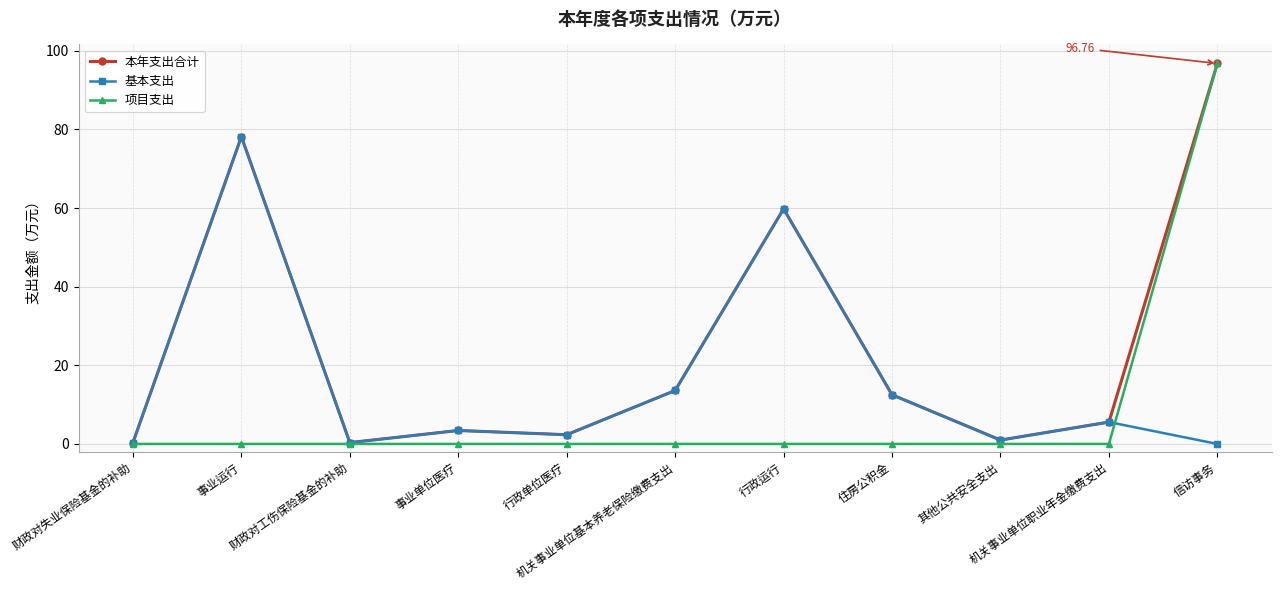

How many values in the 基本支出 series exceed 3?

6